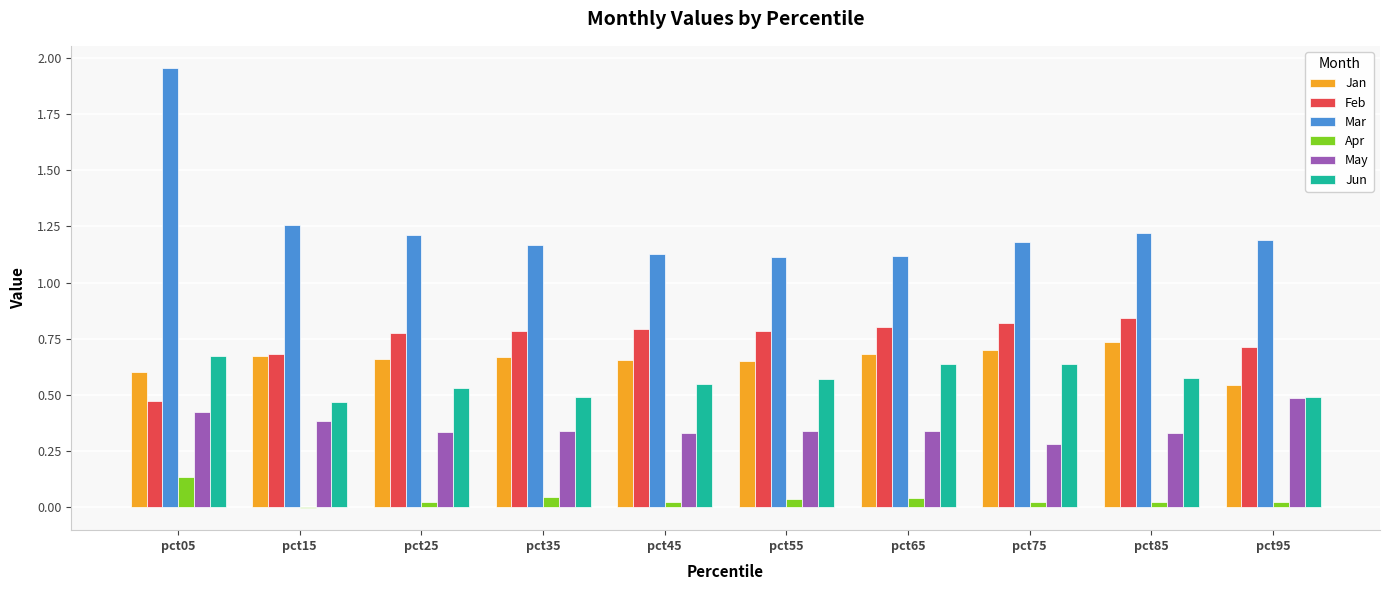

The Jan series shows 0.6 at pct05. True or false?

True